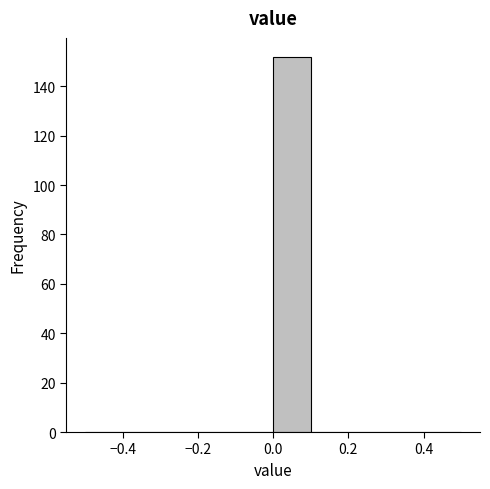

Which range on the x-axis has the tallest bar?

0.0 to 0.1